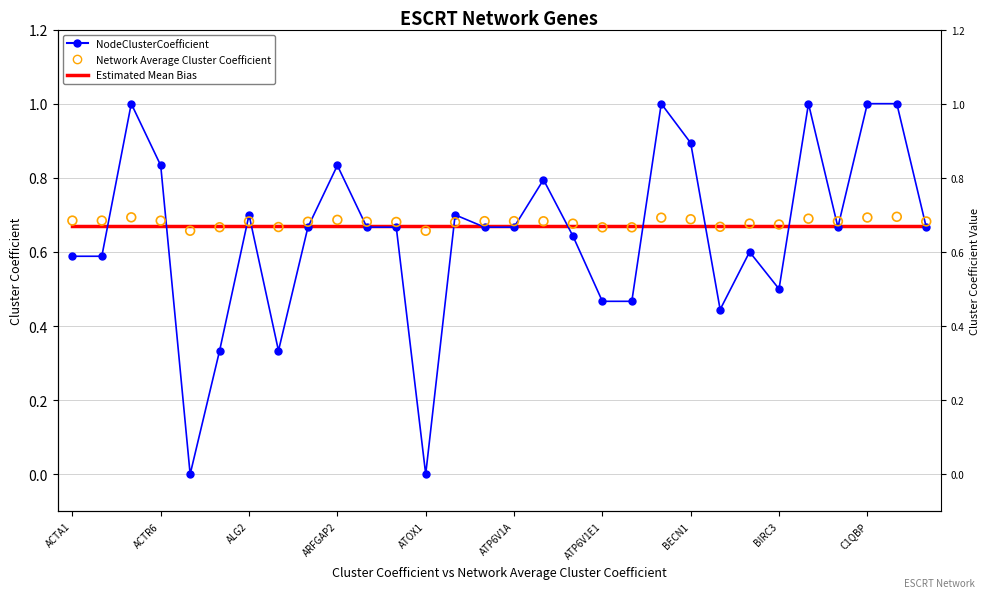

What is the total value across all series at 26?

2.0